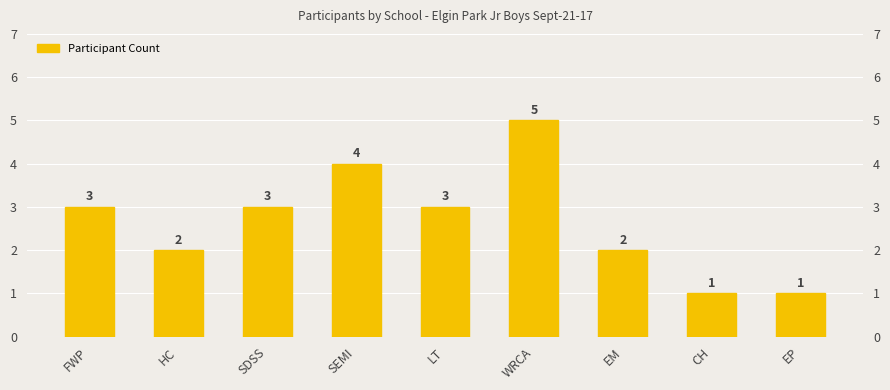

What is the value of the 2nd bar from the left?

2